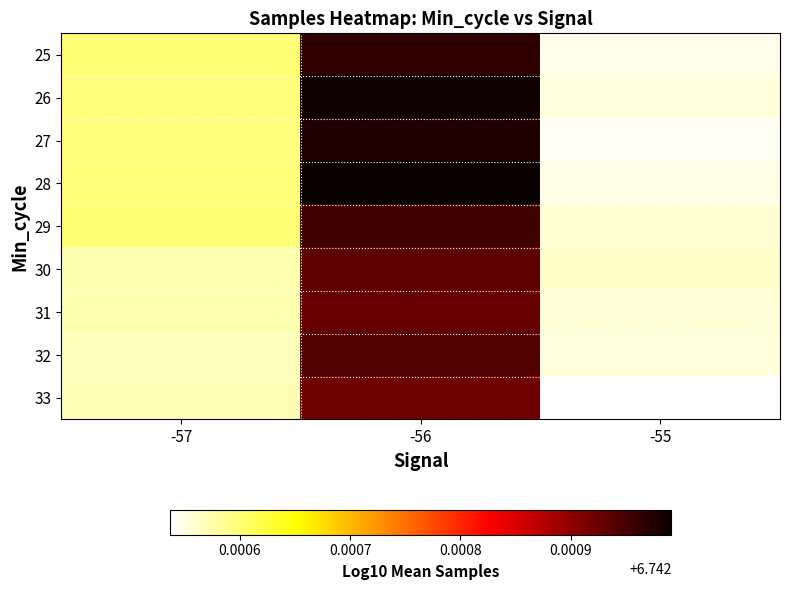

Reading left to right, what are all the values shown in this chart?

25: -57=6.7	-56=6.7	-55=6.7
26: -57=6.7	-56=6.7	-55=6.7
27: -57=6.7	-56=6.7	-55=6.7
28: -57=6.7	-56=6.7	-55=6.7
29: -57=6.7	-56=6.7	-55=6.7
30: -57=6.7	-56=6.7	-55=6.7
31: -57=6.7	-56=6.7	-55=6.7
32: -57=6.7	-56=6.7	-55=6.7
33: -57=6.7	-56=6.7	-55=6.7